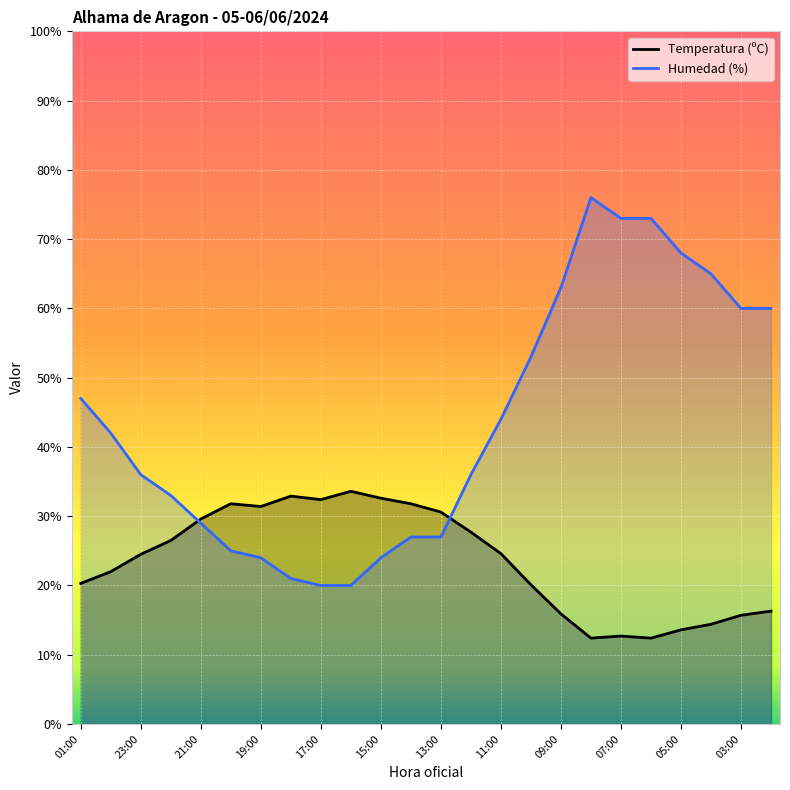

How many lines are shown in the chart?

2